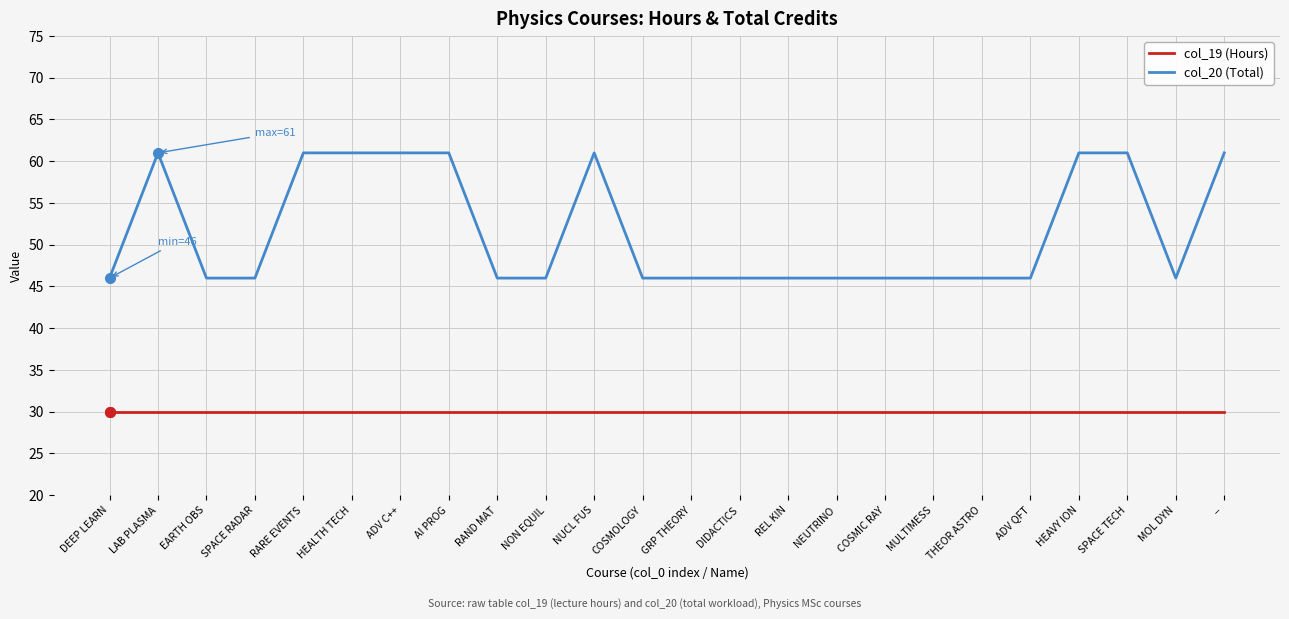

What is the maximum value shown in the chart?

61